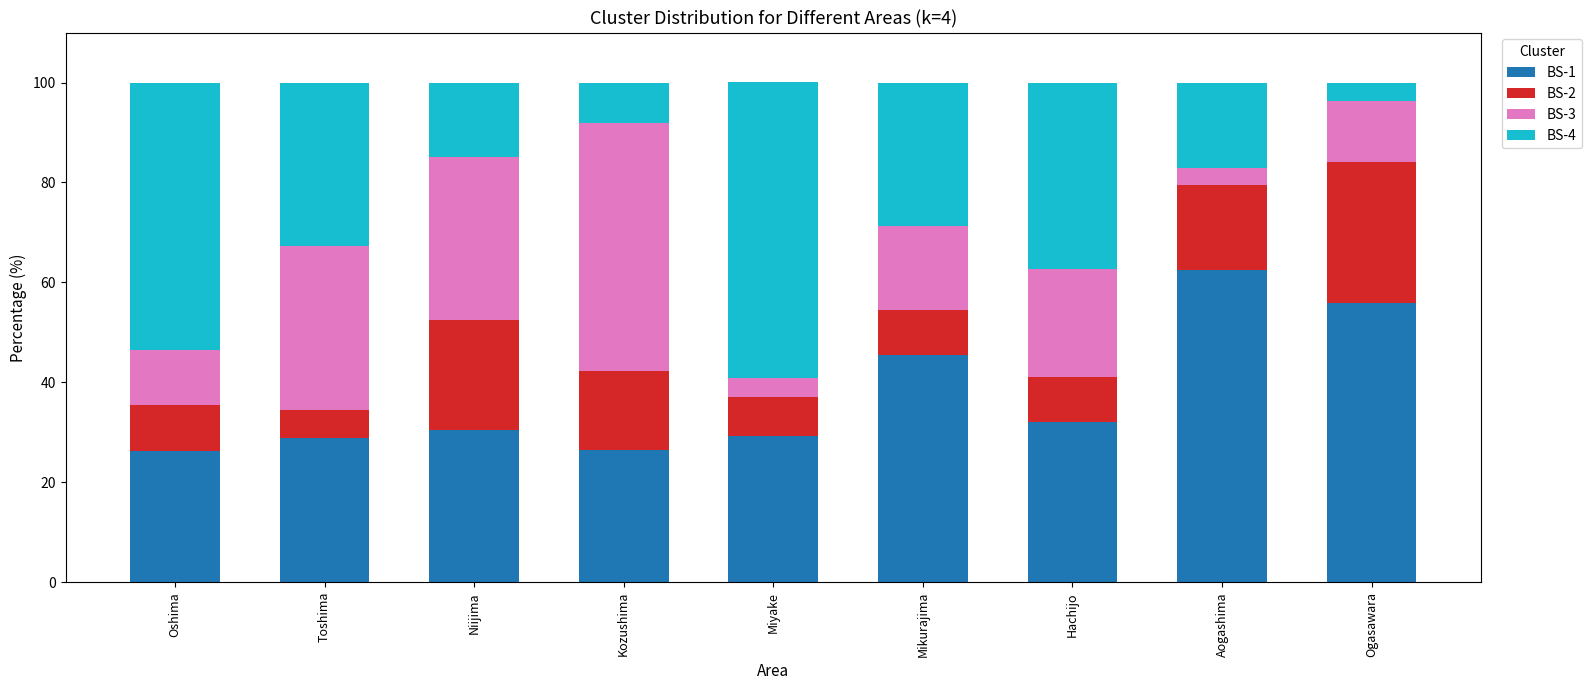

True or false: BS-1 has a value of 11.6 at Miyake.

False